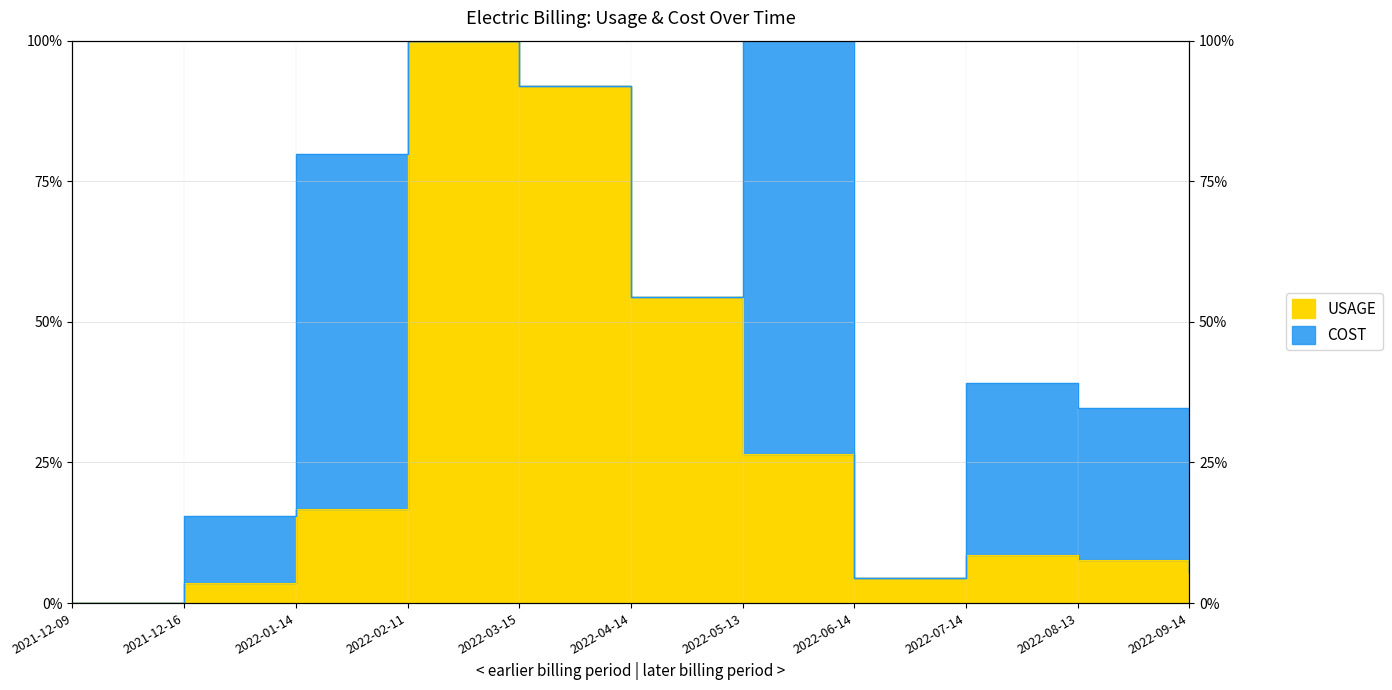

List the labels in order of value, smallest first.

2021-12-09, 2021-12-16, 2022-06-14, 2022-09-14, 2022-08-13, 2022-07-14, 2022-01-14, 2022-05-13, 2022-04-14, 2022-03-15, 2022-02-11